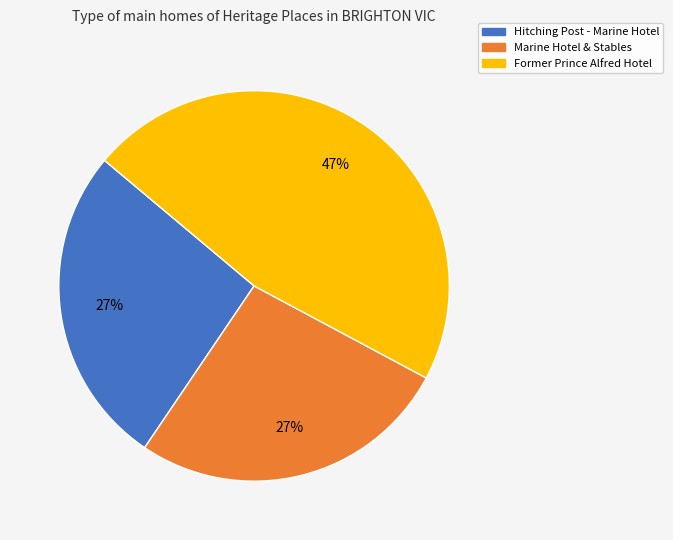

Is the sum of Marine Hotel & Stables and Hitching Post - Marine Hotel greater than half?

Yes